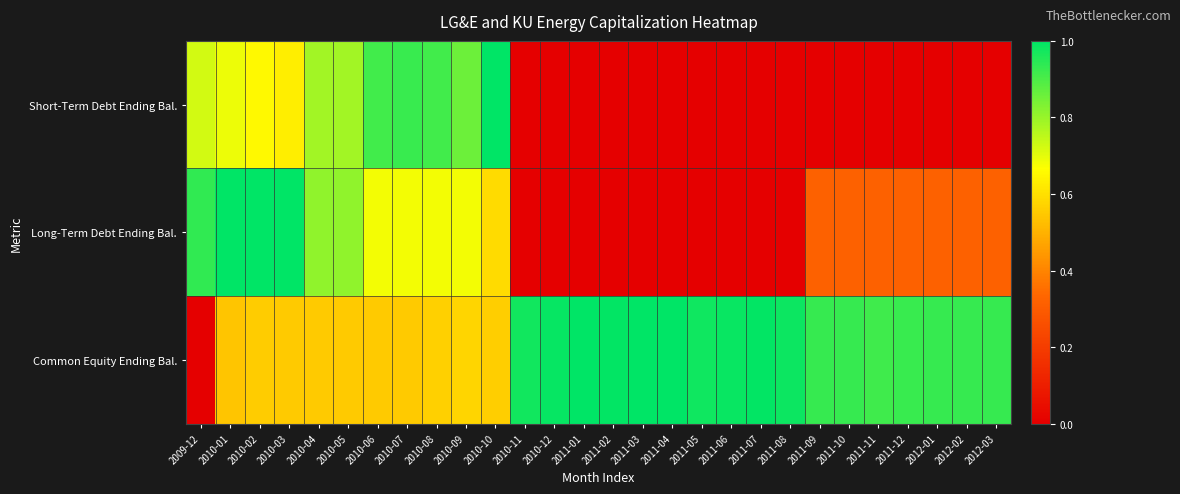

Reading right to left, what are all the values shown in this chart?

Short-Term Debt Ending Bal.: 2012-03=0.0	2012-02=0.0	2012-01=0.0	2011-12=0.0	2011-11=0.0	2011-10=0.0	2011-09=0.0	2011-08=0.0	2011-07=0.0	2011-06=0.0	2011-05=0.0	2011-04=0.0	2011-03=0.0	2011-02=0.0	2011-01=0.0	2010-12=0.0	2010-11=0.0	2010-10=1.0	2010-09=0.9	2010-08=0.9	2010-07=0.9	2010-06=0.9	2010-05=0.8	2010-04=0.8	2010-03=0.6	2010-02=0.7	2010-01=0.7	2009-12=0.7
Long-Term Debt Ending Bal.: 2012-03=0.3	2012-02=0.3	2012-01=0.3	2011-12=0.3	2011-11=0.3	2011-10=0.3	2011-09=0.3	2011-08=0.0	2011-07=0.0	2011-06=0.0	2011-05=0.0	2011-04=0.0	2011-03=0.0	2011-02=0.0	2011-01=0.0	2010-12=0.0	2010-11=0.0	2010-10=0.6	2010-09=0.7	2010-08=0.7	2010-07=0.7	2010-06=0.7	2010-05=0.8	2010-04=0.8	2010-03=1.0	2010-02=1.0	2010-01=1.0	2009-12=0.9
Common Equity Ending Bal.: 2012-03=0.9	2012-02=0.9	2012-01=0.9	2011-12=0.9	2011-11=0.9	2011-10=0.9	2011-09=0.9	2011-08=1.0	2011-07=1.0	2011-06=1.0	2011-05=1.0	2011-04=1.0	2011-03=1.0	2011-02=1.0	2011-01=1.0	2010-12=1.0	2010-11=1.0	2010-10=0.6	2010-09=0.6	2010-08=0.6	2010-07=0.6	2010-06=0.6	2010-05=0.6	2010-04=0.6	2010-03=0.6	2010-02=0.6	2010-01=0.5	2009-12=0.0